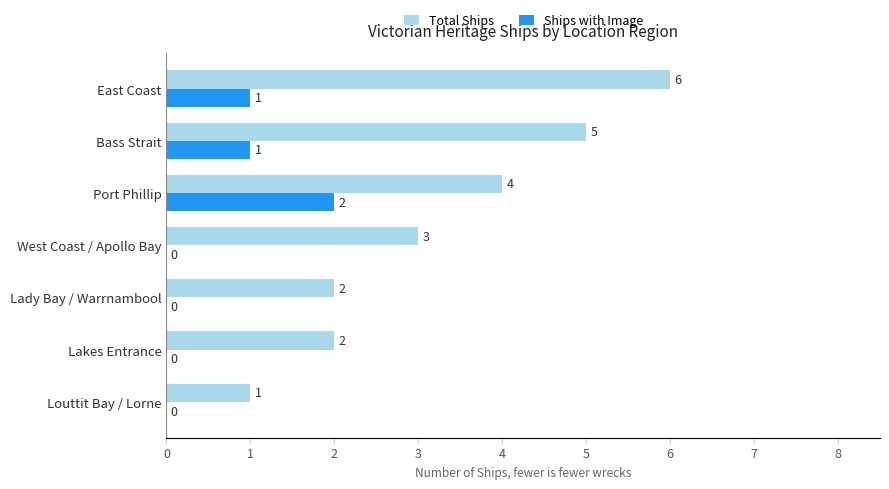

Between West Coast / Apollo Bay and Port Phillip, which series saw the biggest shift?

Ships with Image